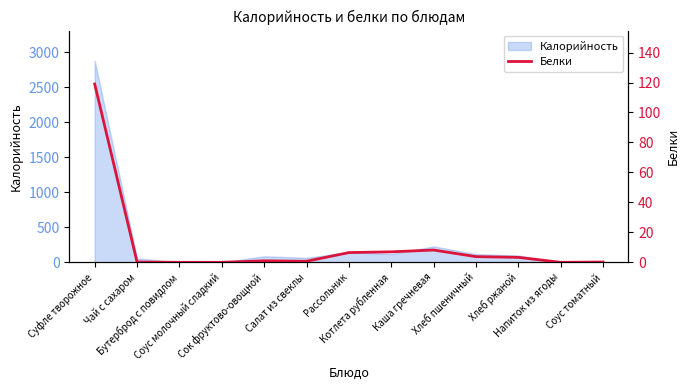

Rank the categories by value from lowest to highest.

Бутерброд с повидлом, Соус молочный сладкий, Напиток из ягоды, Чай с сахаром, Соус томатный, Салат из свеклы, Сок фруктово-овощной, Хлеб ржаной, Хлеб пшеничный, Рассольник, Котлета рубленная, Каша гречневая, Суфле творожное